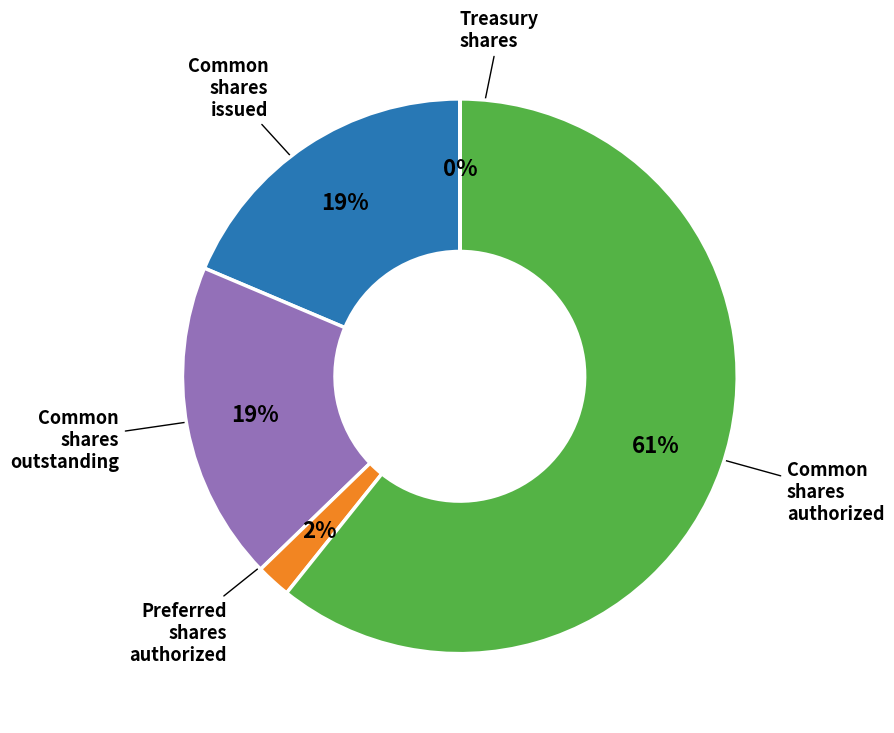

Does any single category account for the majority?

Yes